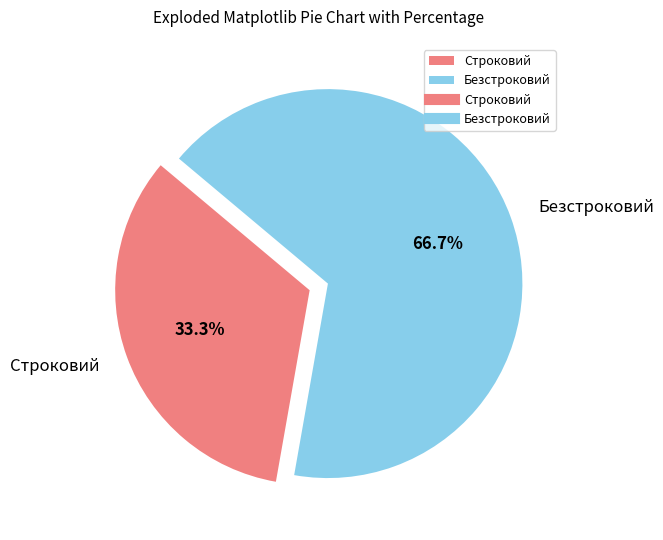

Which has a higher value, Безстроковий or Строковий?

Безстроковий